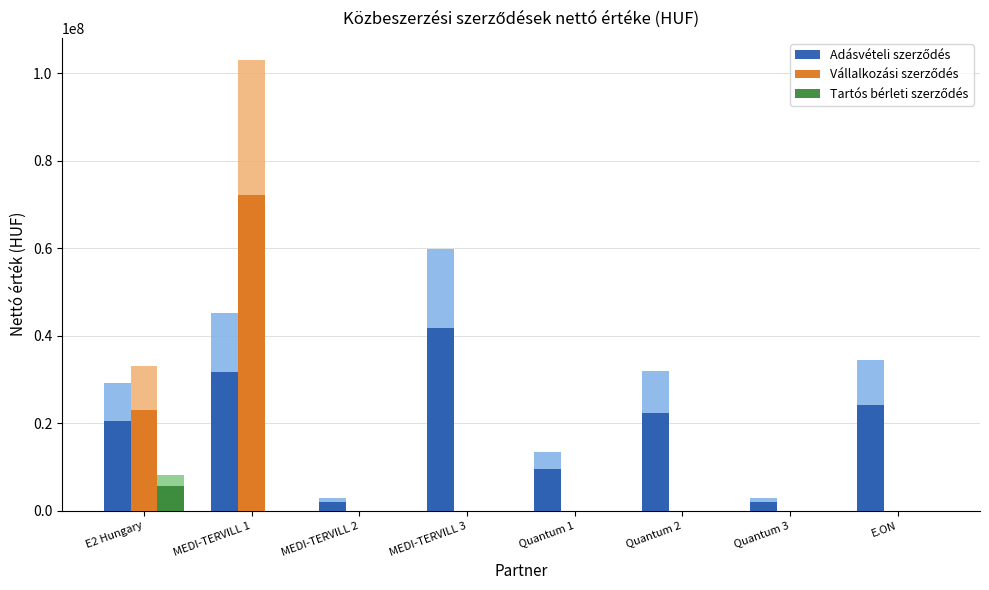

How many categories are shown in the chart?

8